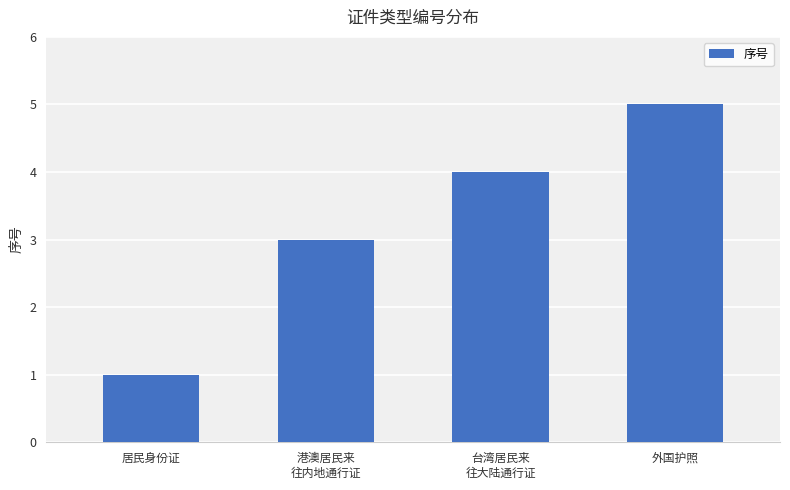

What is the approximate value at 外国护照?

5